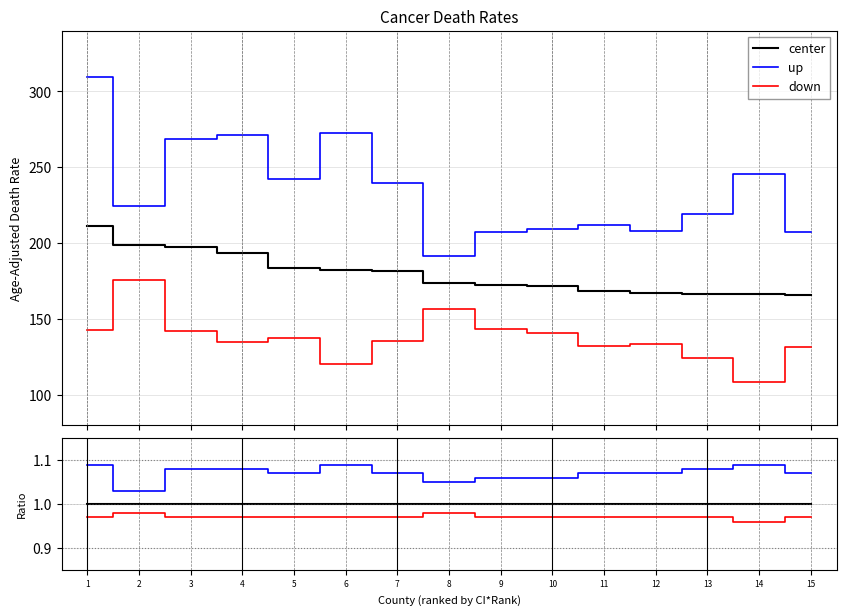

At which label does down reach its peak?

2